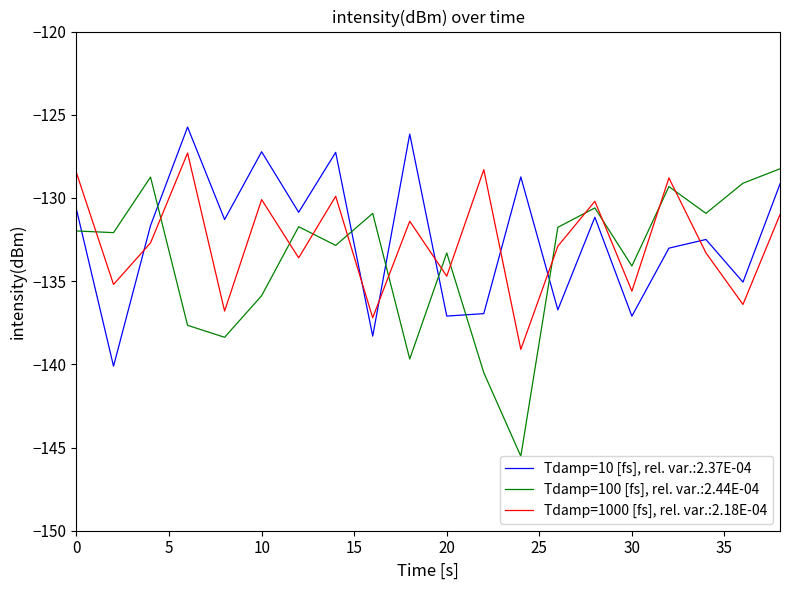

Is this an area chart (filled region under the line)?

No